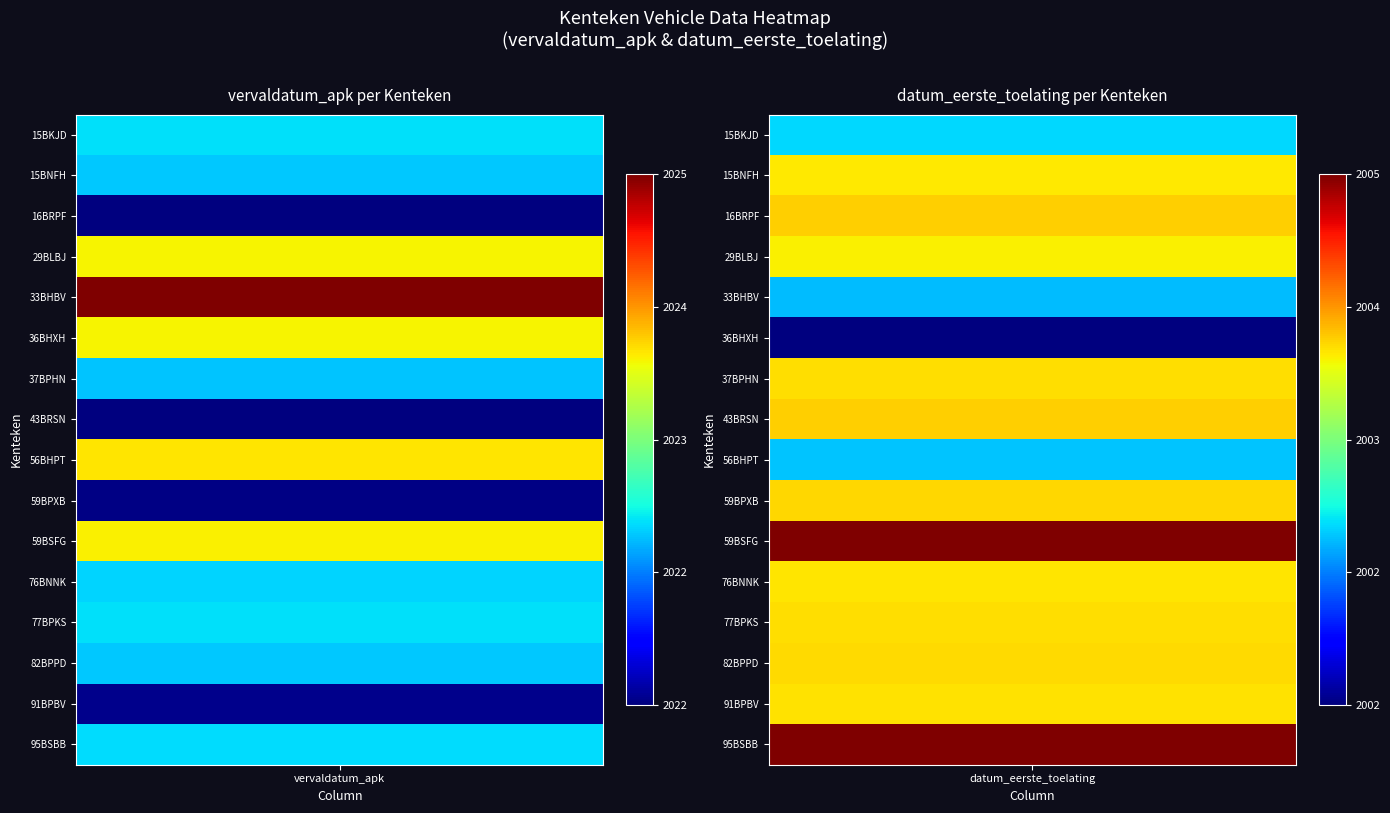

The 56BHPT series shows 7113108 at 0. True or false?

False